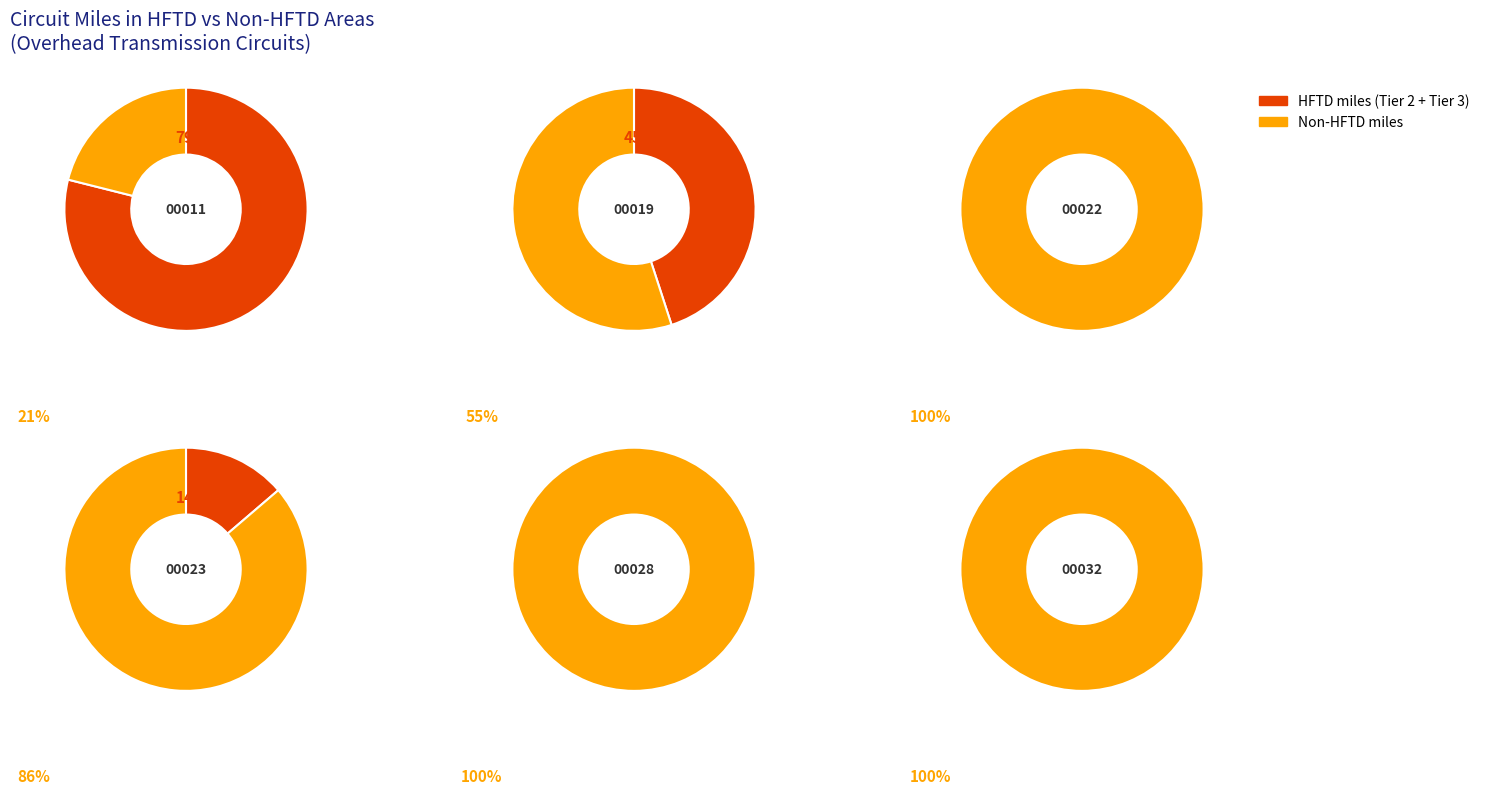

What is the largest slice in the pie chart?

ET-00011